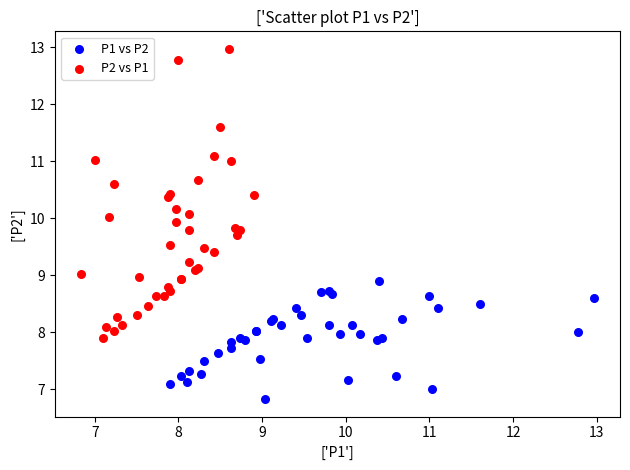

Which series reaches the maximum Y coordinate?

P2 vs P1